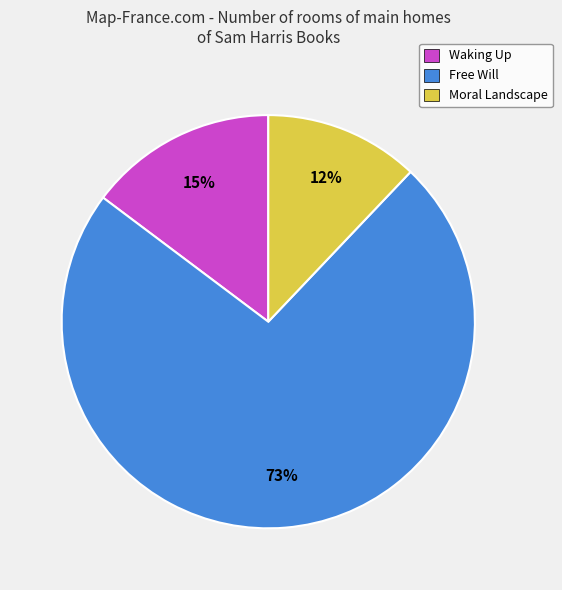

True or false: Waking Up accounts for 20% of the total.

False